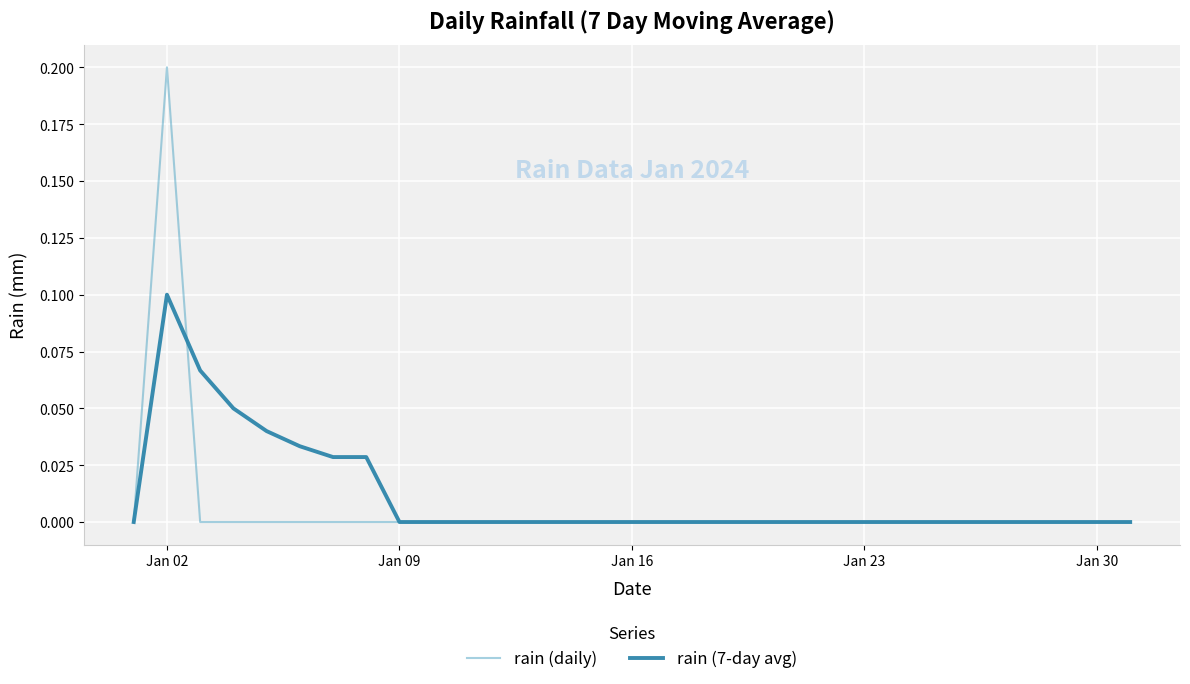

Which series has the widest spread of values?

rain (daily)